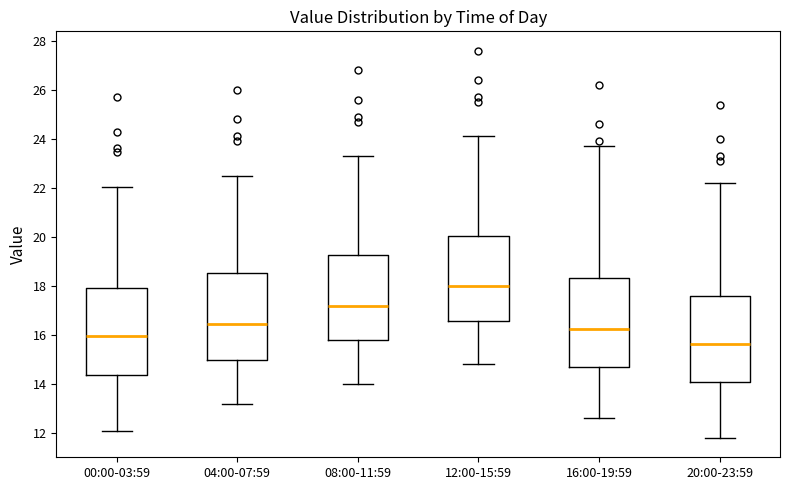

Reading left to right, transcribe this box plot: for each box, give where its median line is, the range the box spans, and where its two whiskers end, as read against the y-axis. The values are not printed on the chart, so give them approximately, as read against the axis.

00:00-03:59: median 16.0, box 14.4 to 18.0, whiskers 12.2 to 22.0
04:00-07:59: median 16.4, box 15.0 to 18.6, whiskers 13.2 to 22.6
08:00-11:59: median 17.2, box 15.8 to 19.2, whiskers 14.0 to 23.4
12:00-15:59: median 18.0, box 16.6 to 20.0, whiskers 14.8 to 24.2
16:00-19:59: median 16.2, box 14.6 to 18.4, whiskers 12.6 to 23.8
20:00-23:59: median 15.6, box 14.0 to 17.6, whiskers 11.8 to 22.2